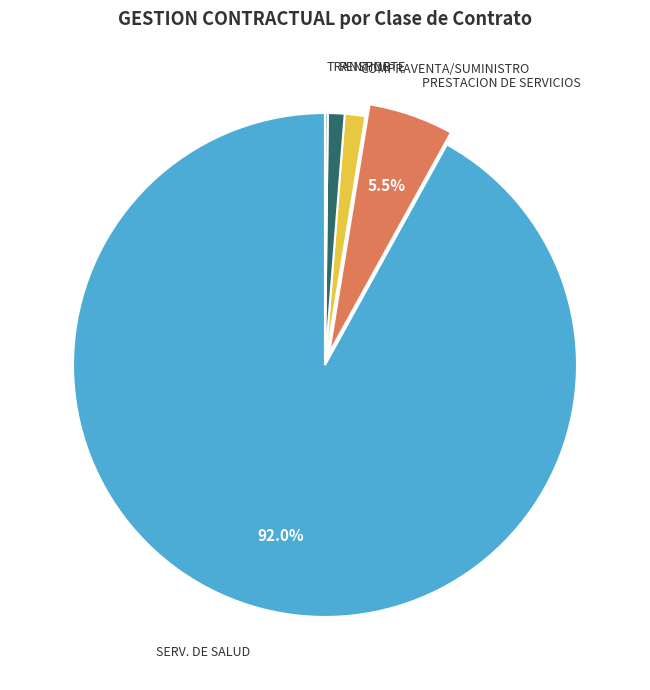

Is there a majority slice in this chart?

Yes